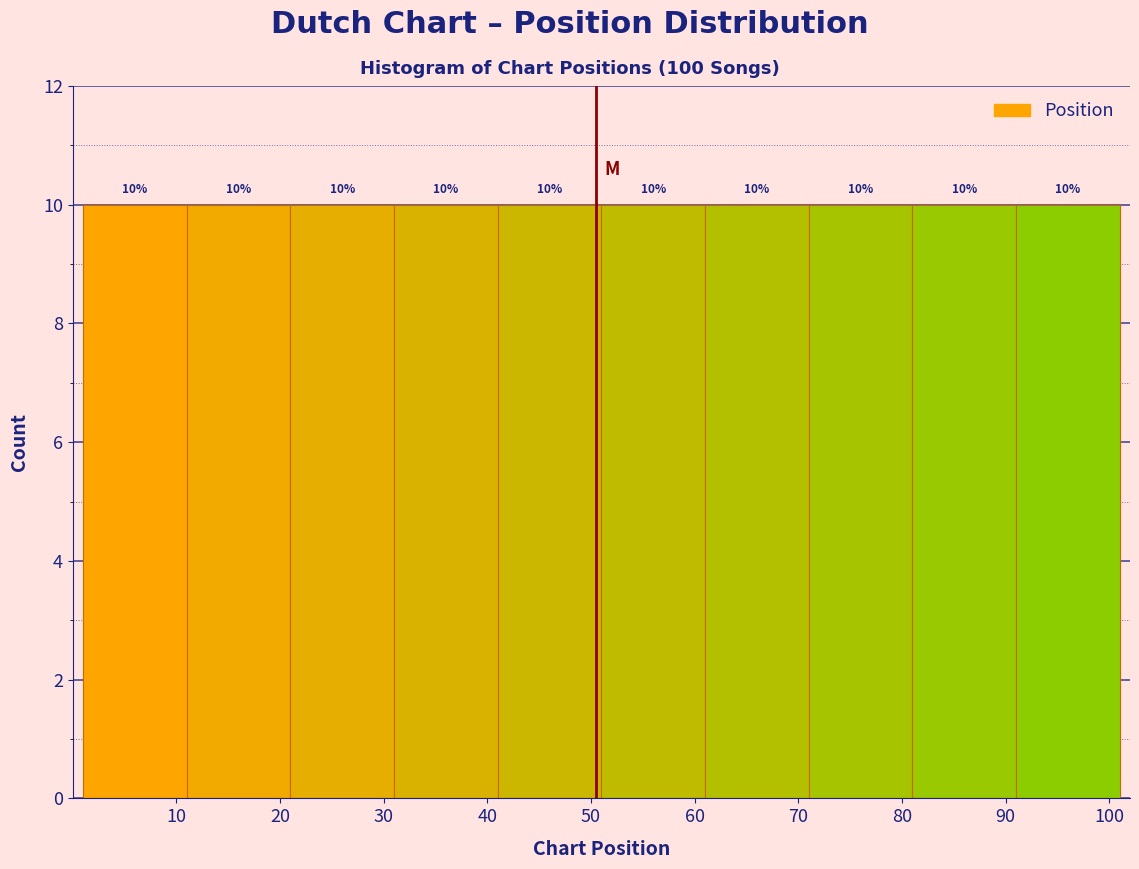

Reading left to right, list every bar in this chart as the range it spans on the x-axis followed by its height.

1 to 11: 10
11 to 21: 10
21 to 31: 10
31 to 41: 10
41 to 51: 10
51 to 61: 10
61 to 71: 10
71 to 81: 10
81 to 91: 10
91 to 101: 10